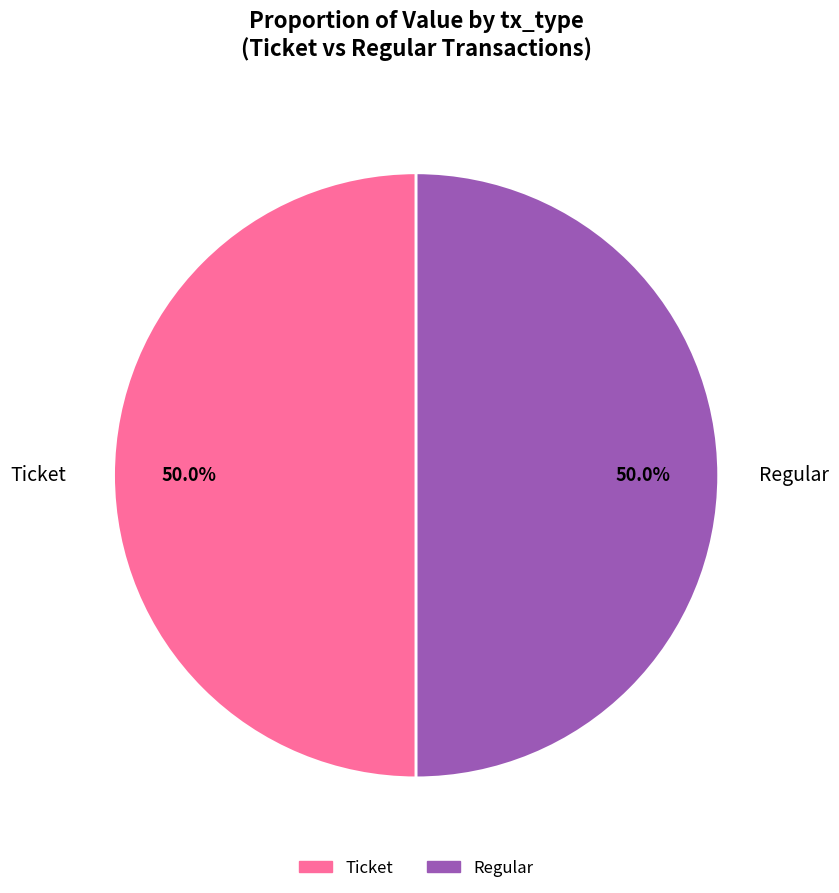

Count the number of slices in the pie.

2